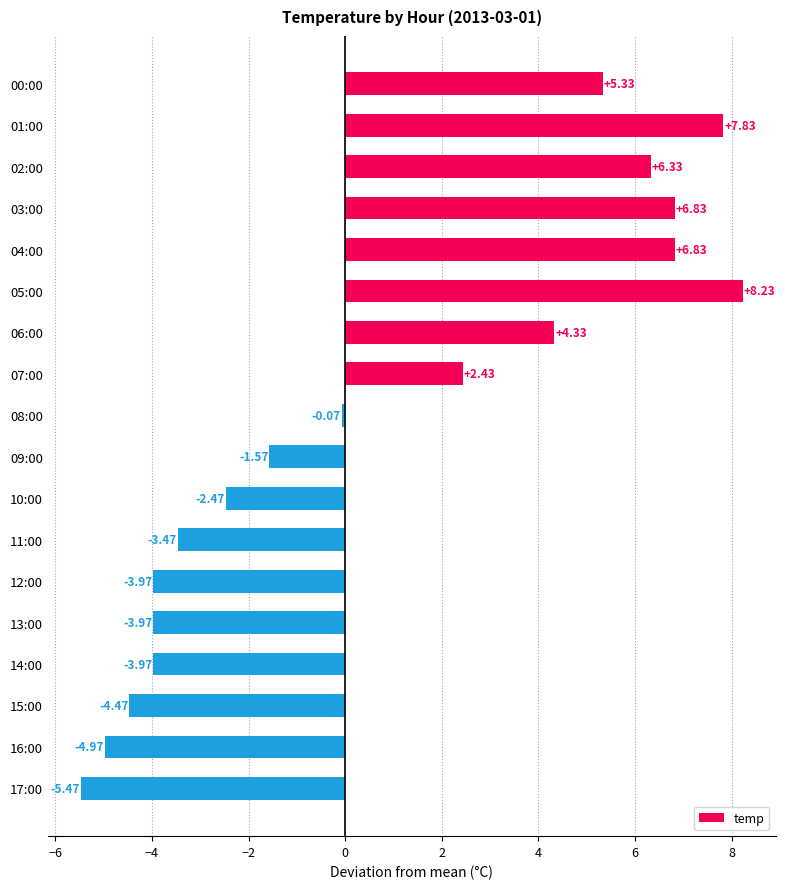

Between 01:00 and 14:00, which is larger?

01:00